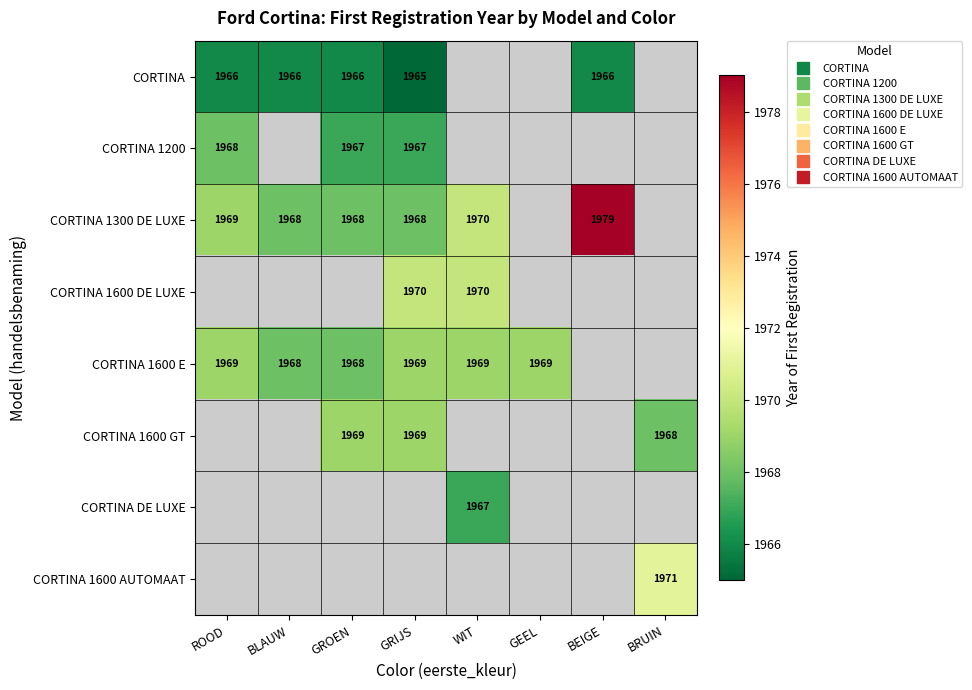

At how many categories does at least one series exceed 1977?

1